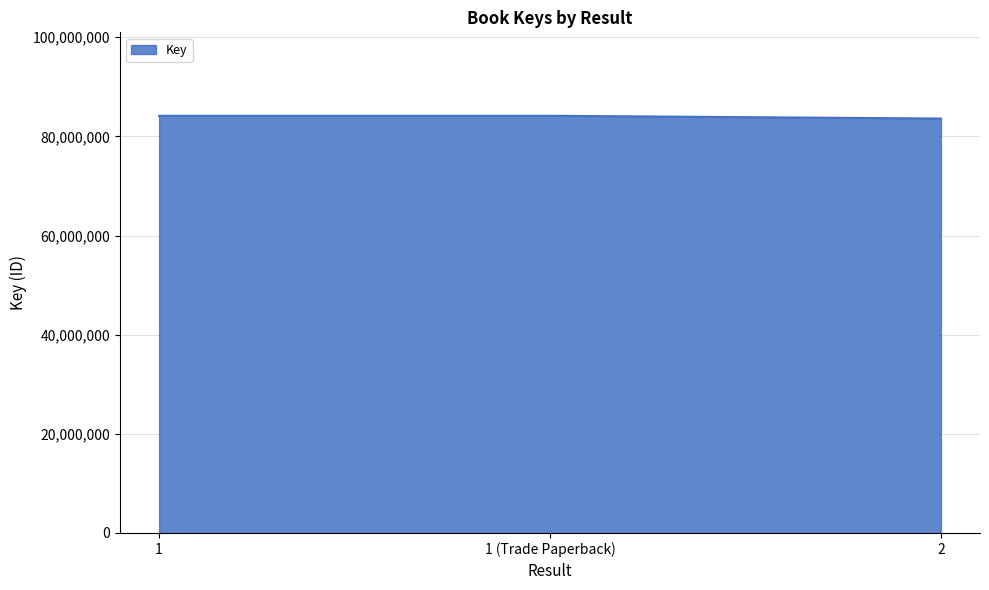

How many series are shown in this chart?

1